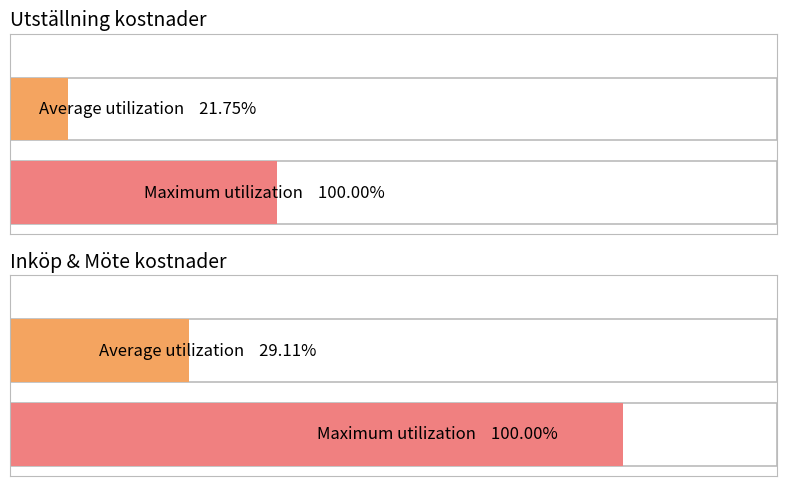

Is it true that 4110-Utställning kostnader equals -2206.0 at Div kost funktionärer?

False